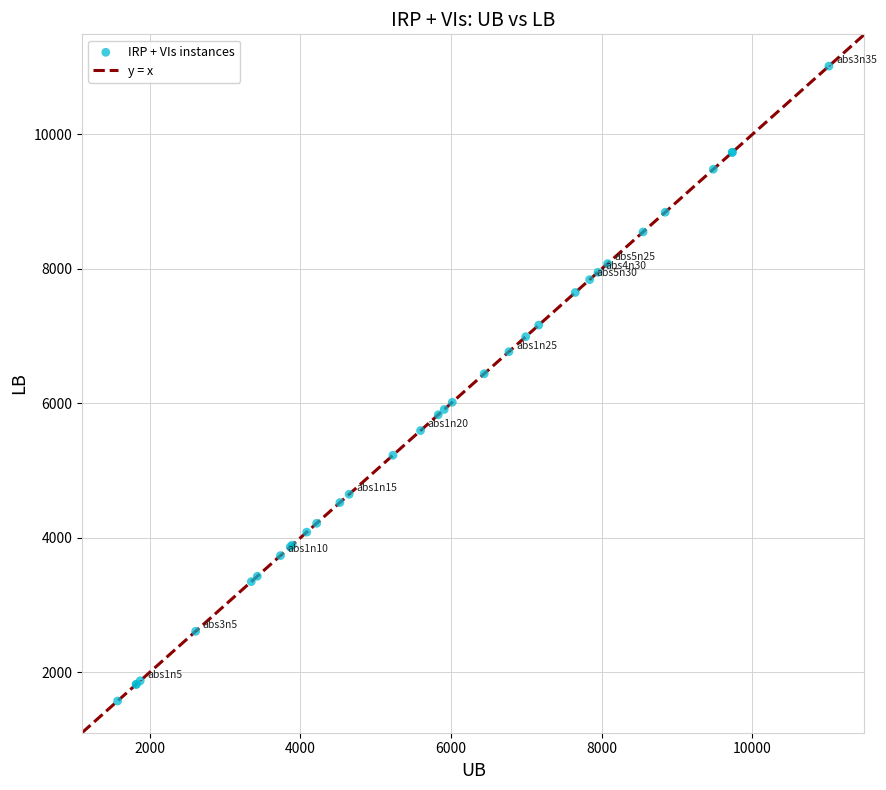

What Y value in the scatter plot is closest to 6296?

6441.4